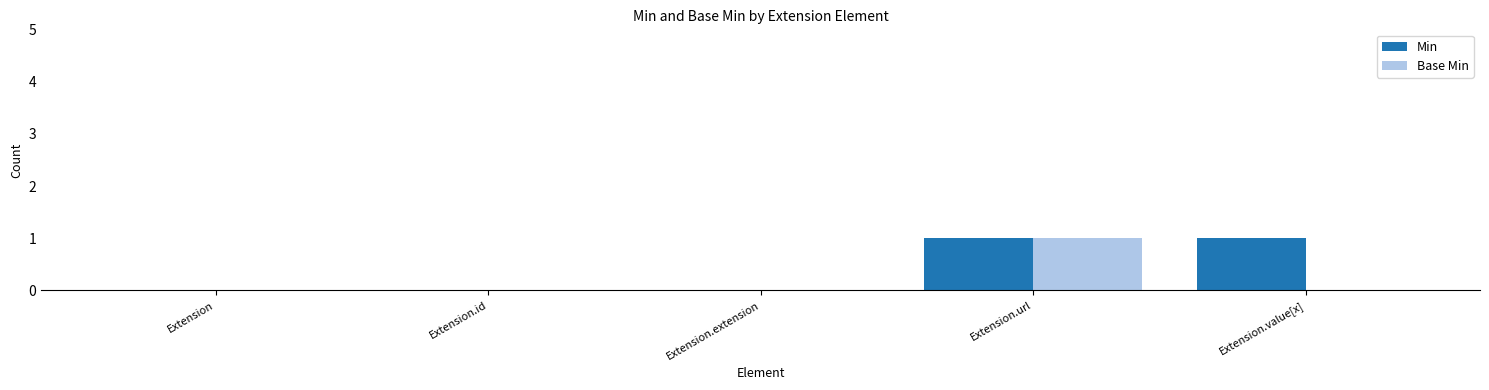

Is it true that Min equals 1 at Extension?

False